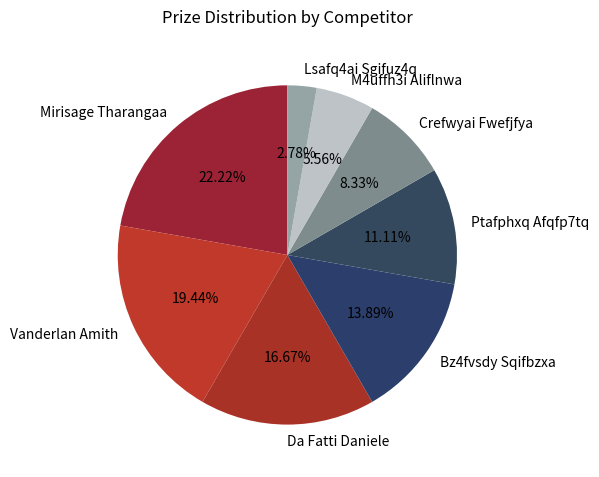

To the nearest percent, what is the average slice percentage?

12%